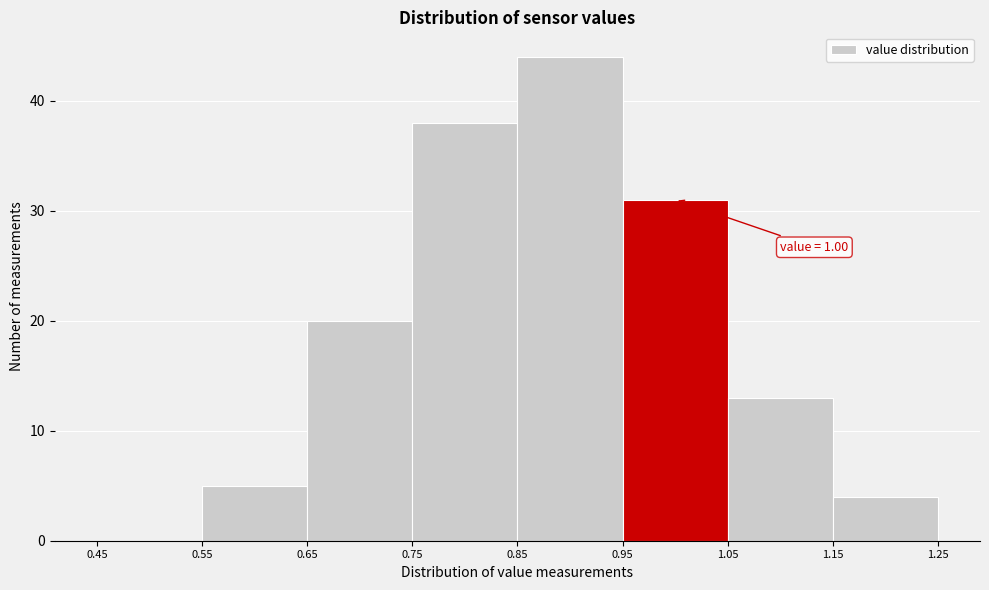

Over which range of the x-axis is the bar tallest?

0.85 to 0.95